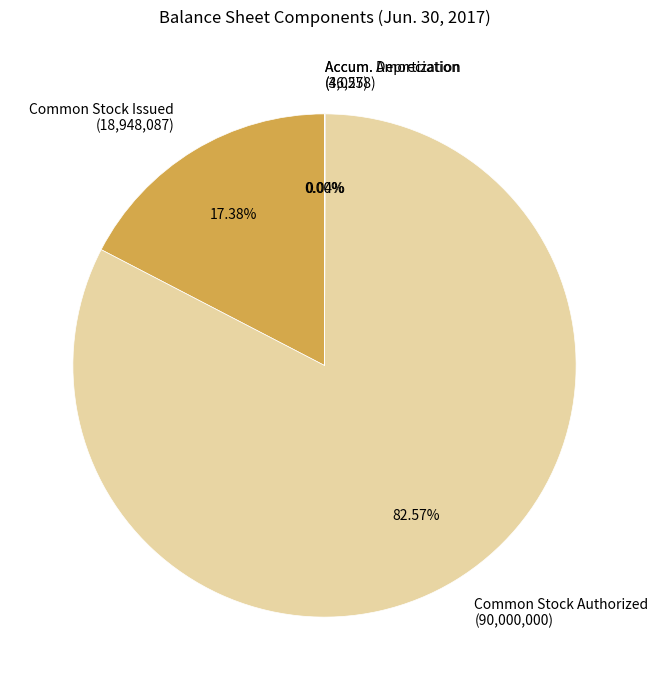

Does any single category account for the majority?

Yes